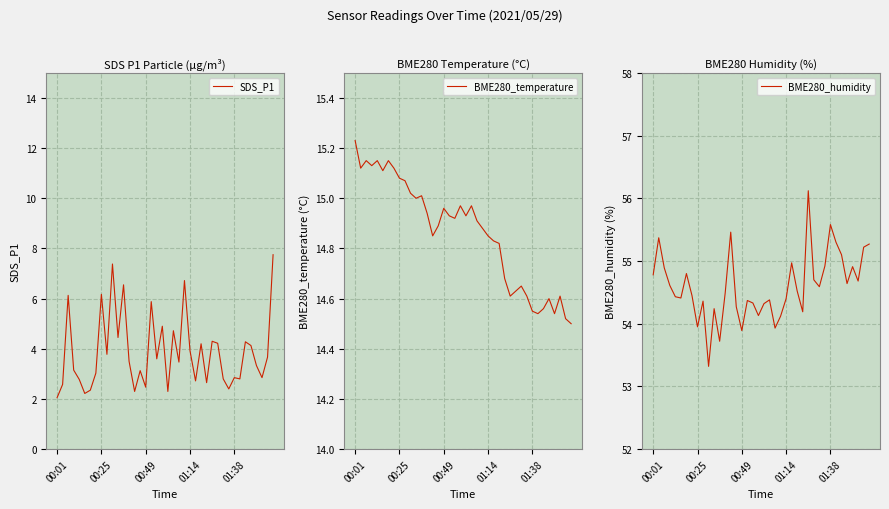

Does the chart display data point markers on the line(s)?

No